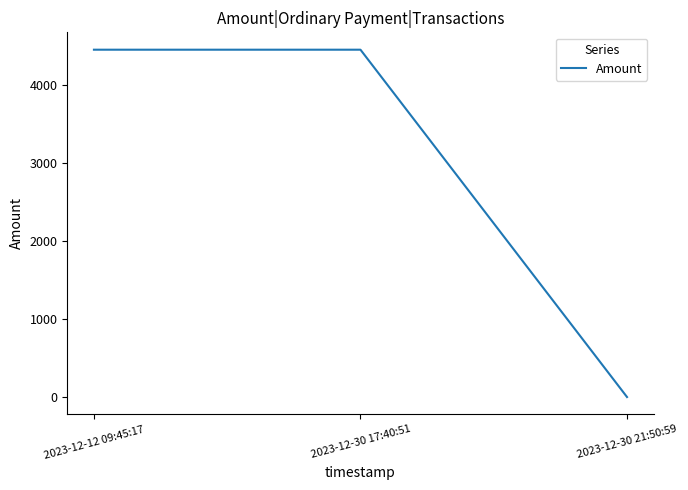

Does the chart display data point markers on the line(s)?

No